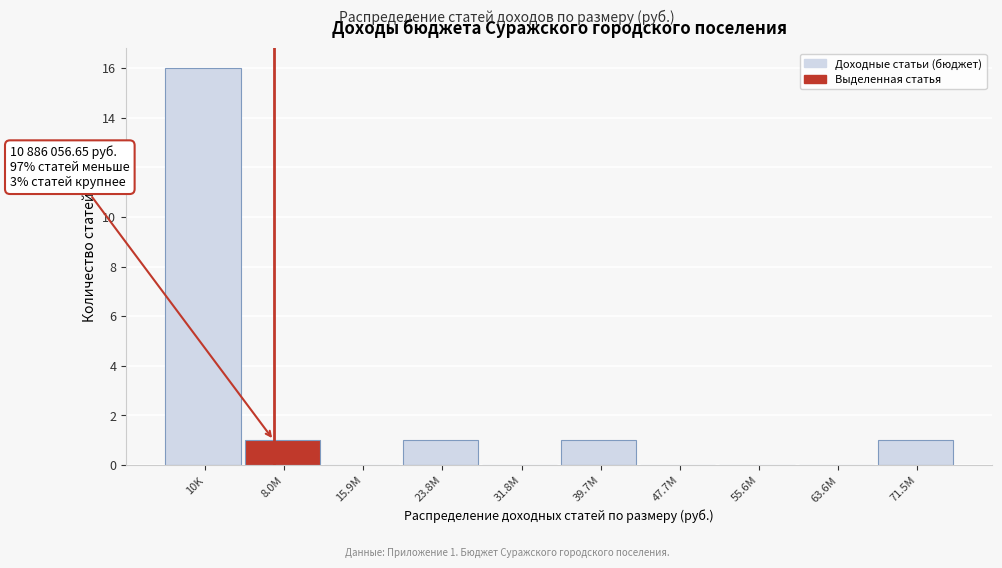

Reading left to right, list all the values displayed in this chart.

10K=16	8.0M=1	15.9M=0	23.8M=1	31.8M=0	39.7M=1	47.7M=0	55.6M=0	63.6M=0	71.5M=1